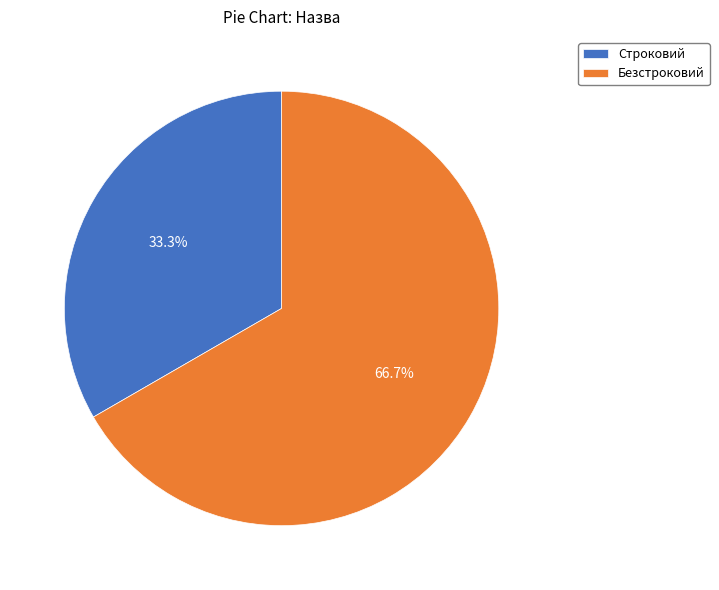

How many segments does this pie chart have?

2